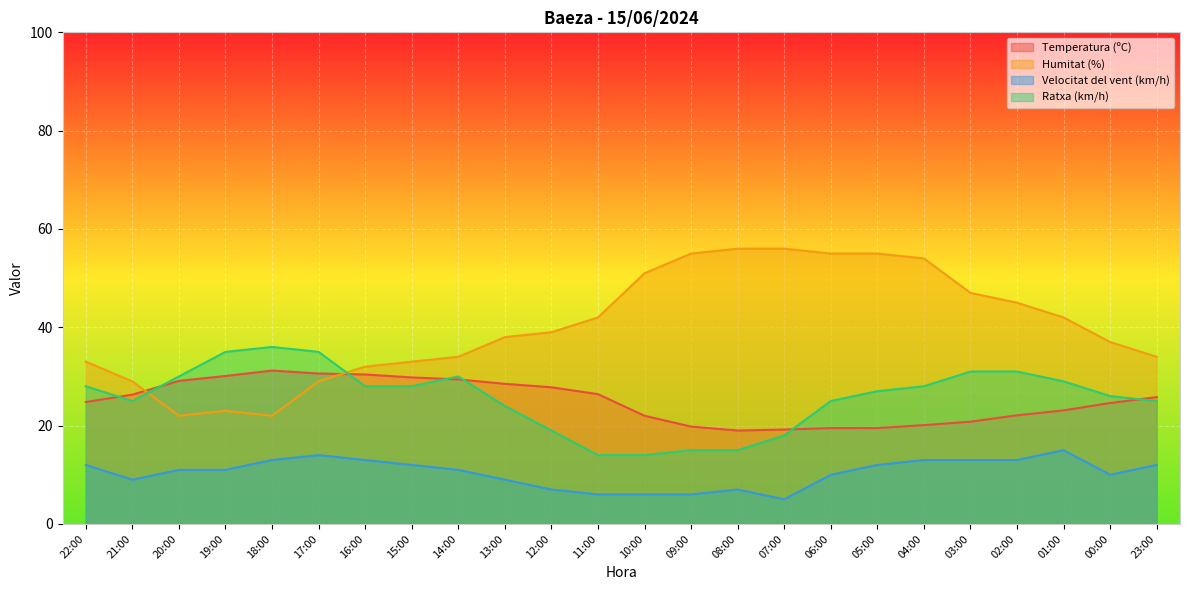

What is the difference between the maximum and second lowest values in the Temperatura (ºC) series?

12.0